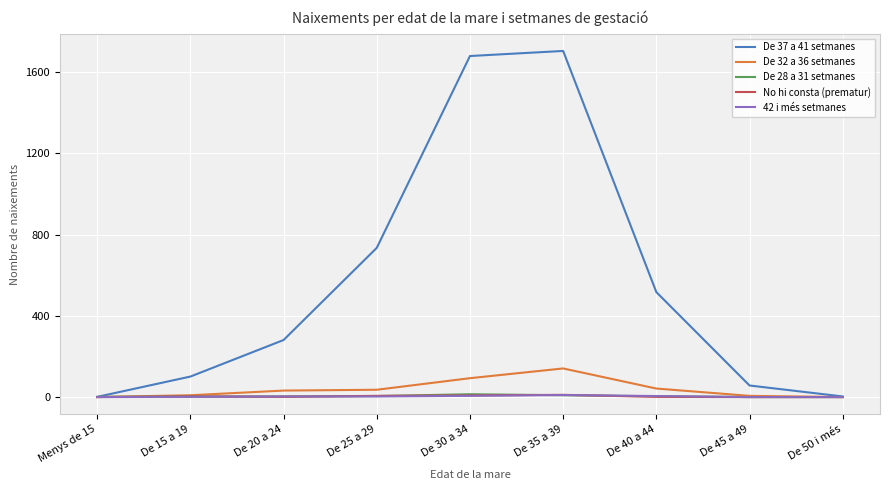

Is the value of De 37 a 41 setmanes at De 45 a 49 greater than the value of De 28 a 31 setmanes at De 30 a 34?

Yes